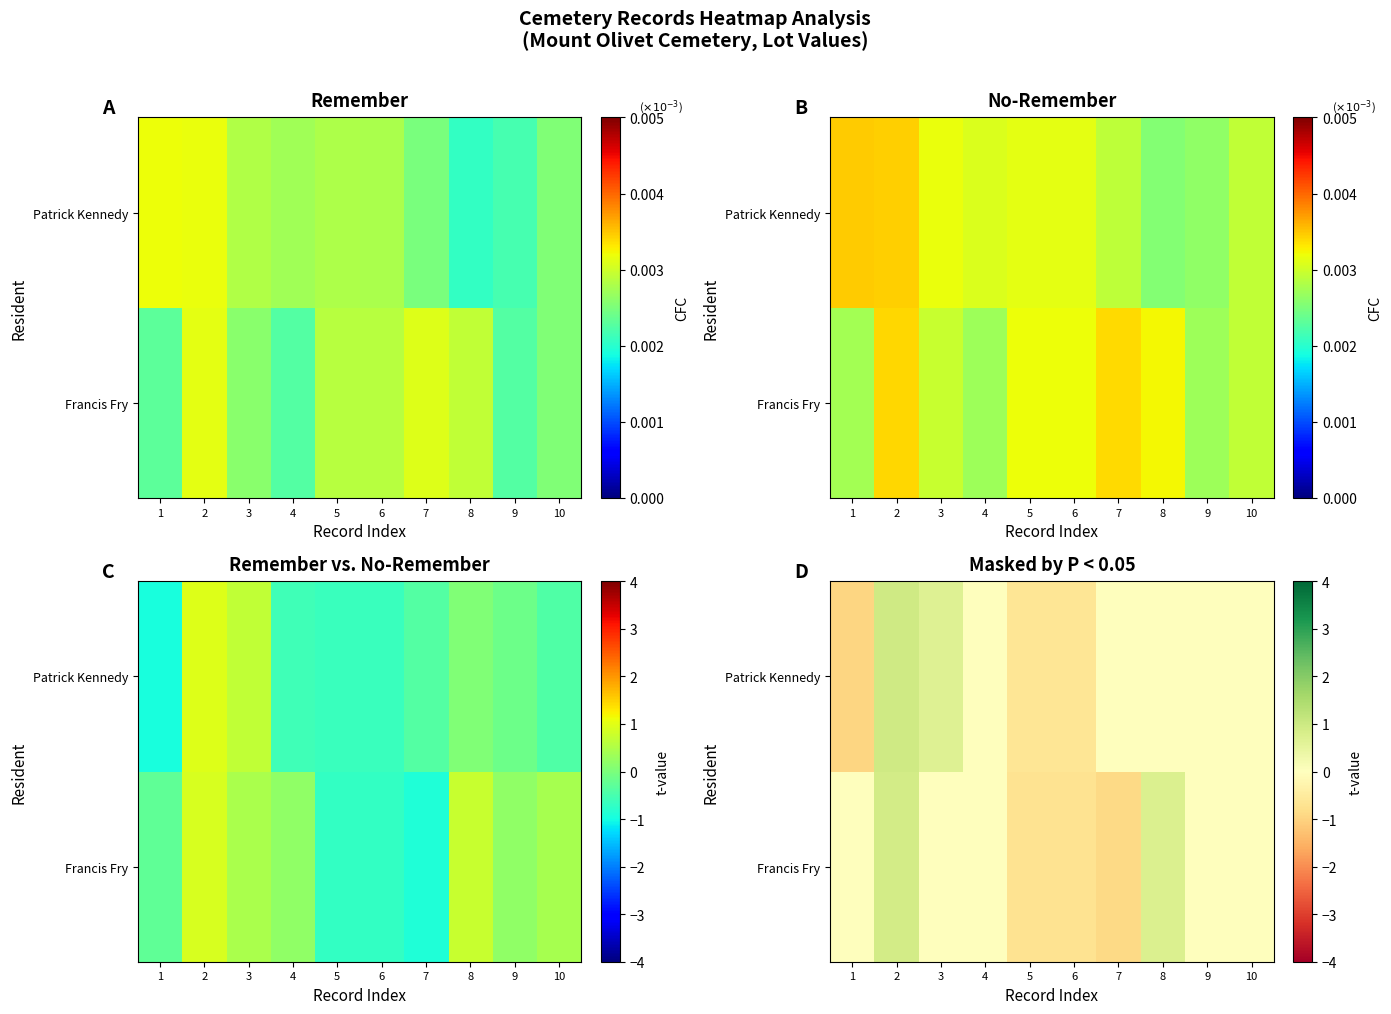

What is the difference between the highest and lowest values at 5?

0.1